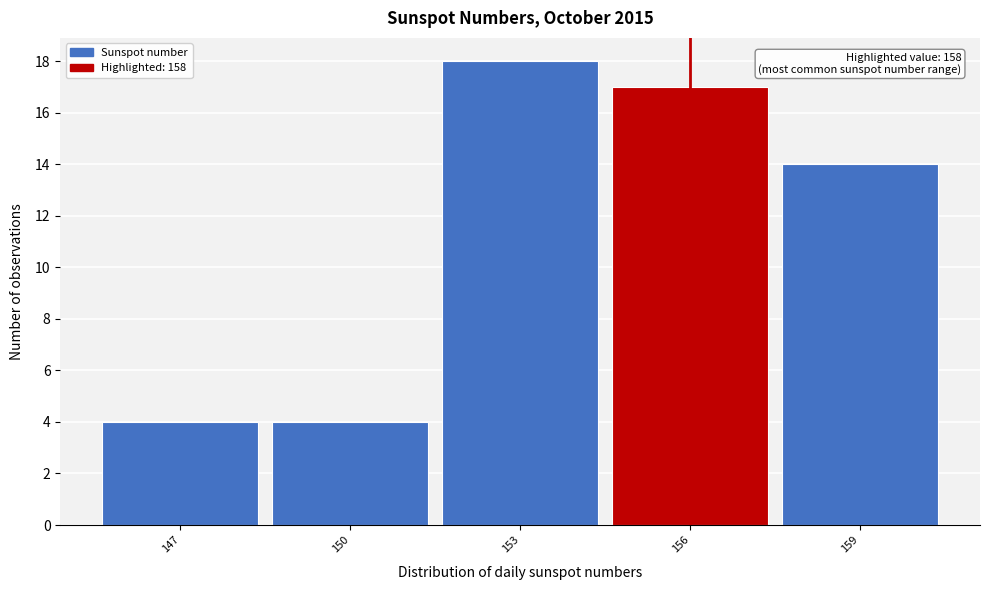

Reading right to left, what are all the values shown in this chart?

159=14	156=17	153=18	150=4	147=4